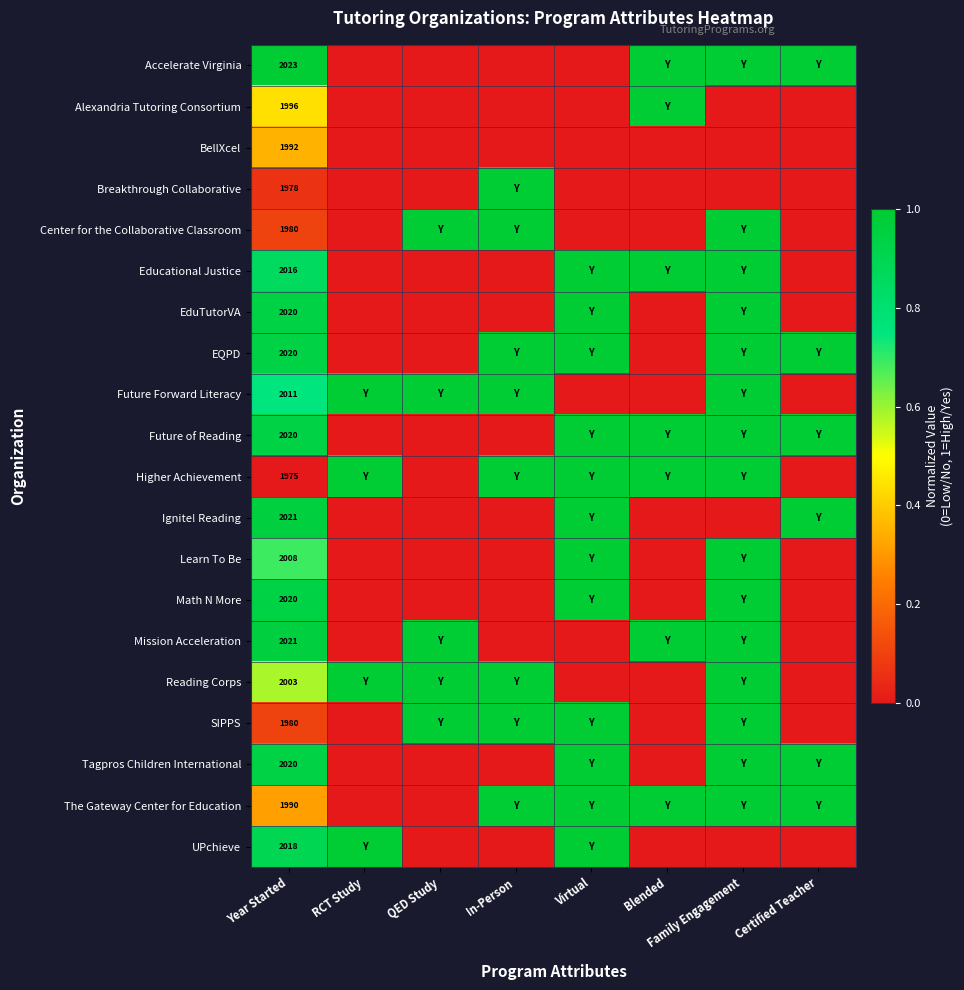

What is the total value across all series at Year Started?

40112